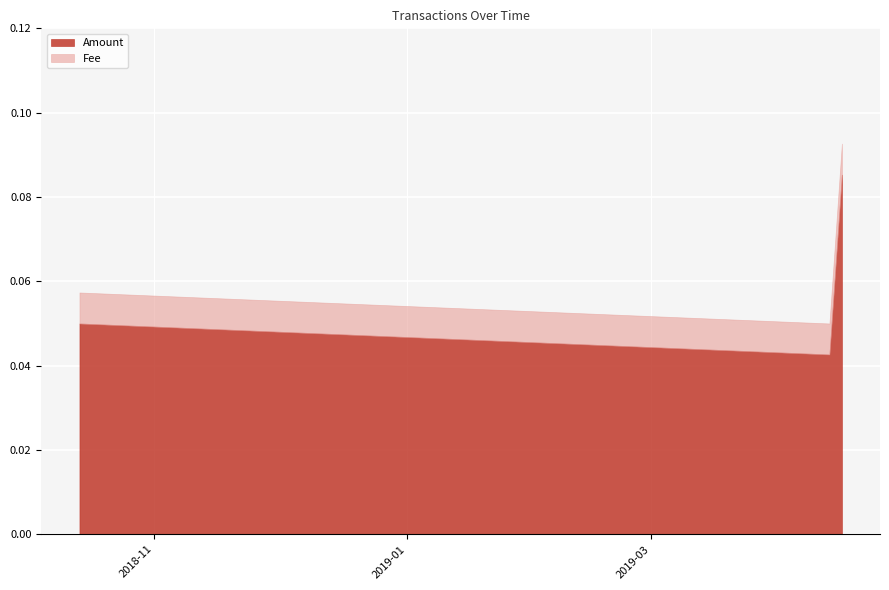

Is it true that Fee equals 0.0 at 2018-10-14?

True